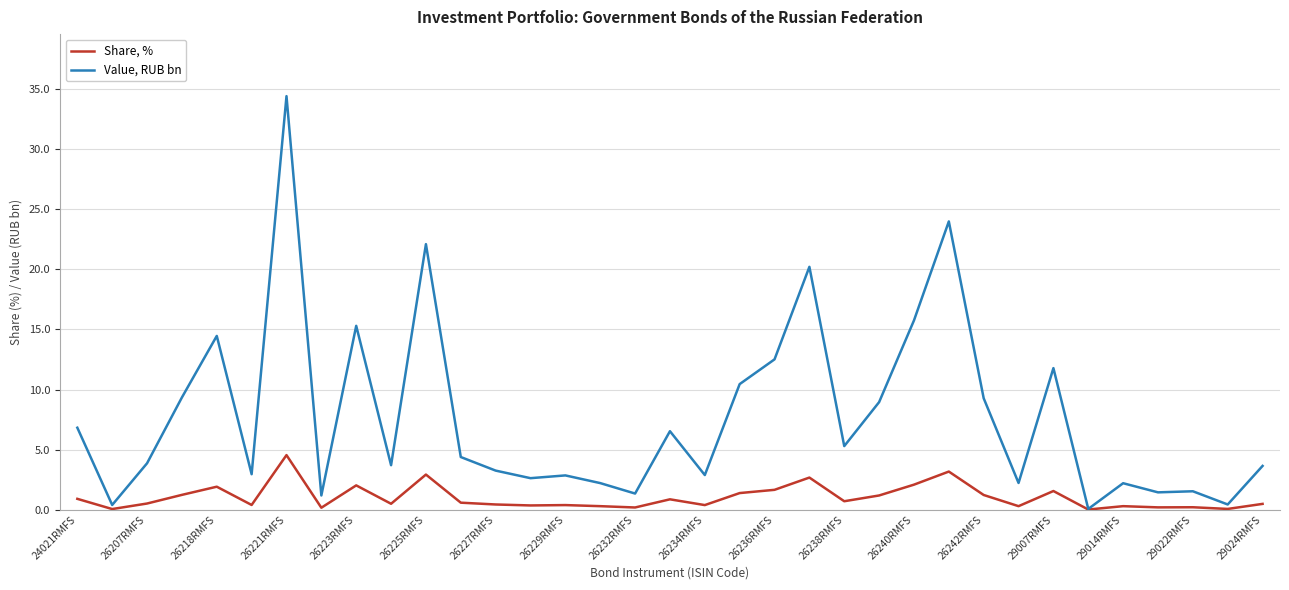

List the series in order of their overall mean, lowest first.

Share, %, Value, RUB bn